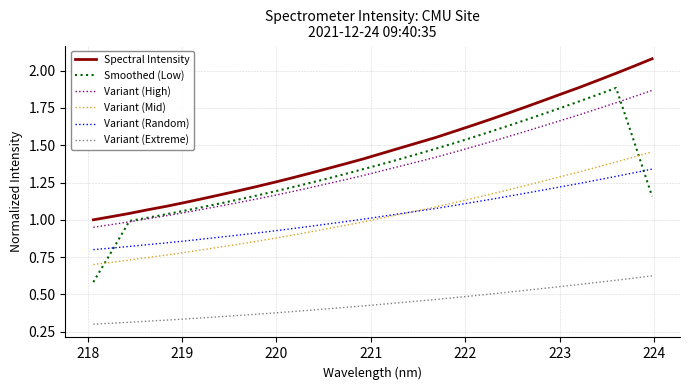

Which series has the largest total across all categories?

Spectral Intensity